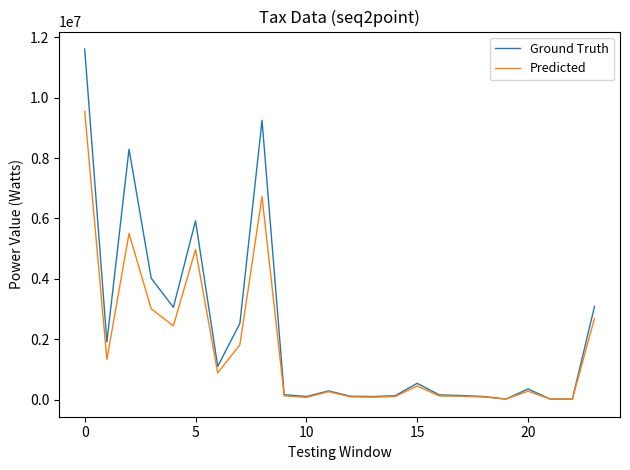

What are all the series names shown in the legend?

Ground Truth, Predicted